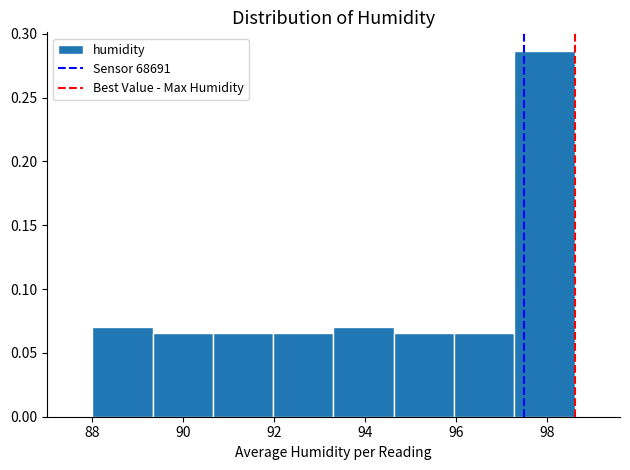

Reading left to right, list every bar in this chart as the range it spans on the x-axis followed by its height. Neither the bar edges nor the heights are printed on the chart, so give them approximately, as read against the axes.

88.0 to 89.4: 0.070
89.4 to 90.6: 0.065
90.6 to 92.0: 0.065
92.0 to 93.4: 0.065
93.4 to 94.6: 0.070
94.6 to 96.0: 0.065
96.0 to 97.2: 0.065
97.2 to 98.6: 0.285